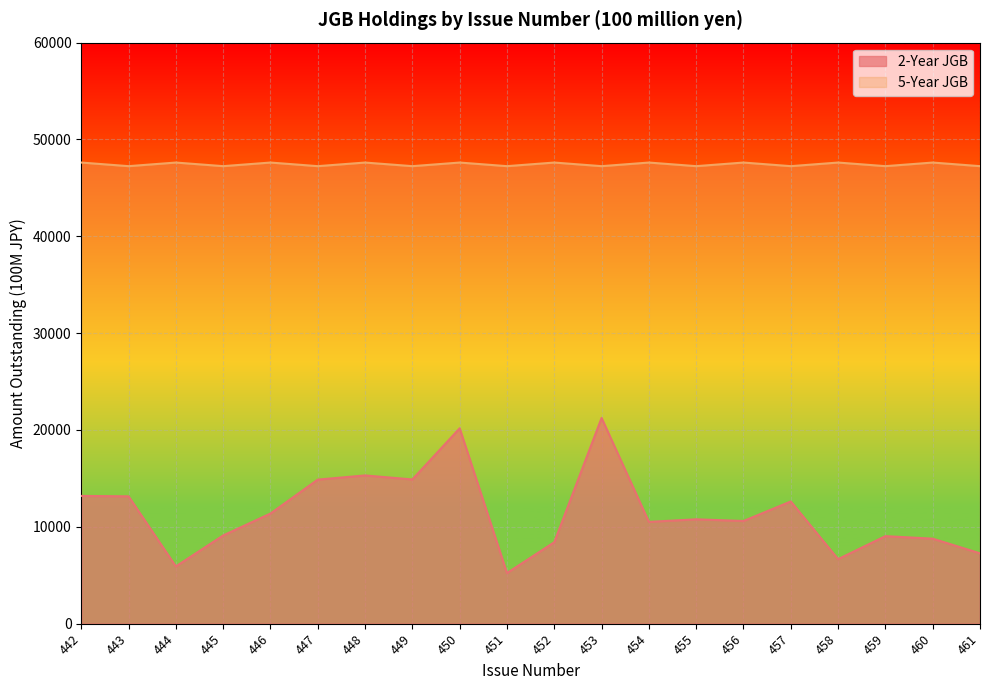

What is the total value across all series at 450?

67791